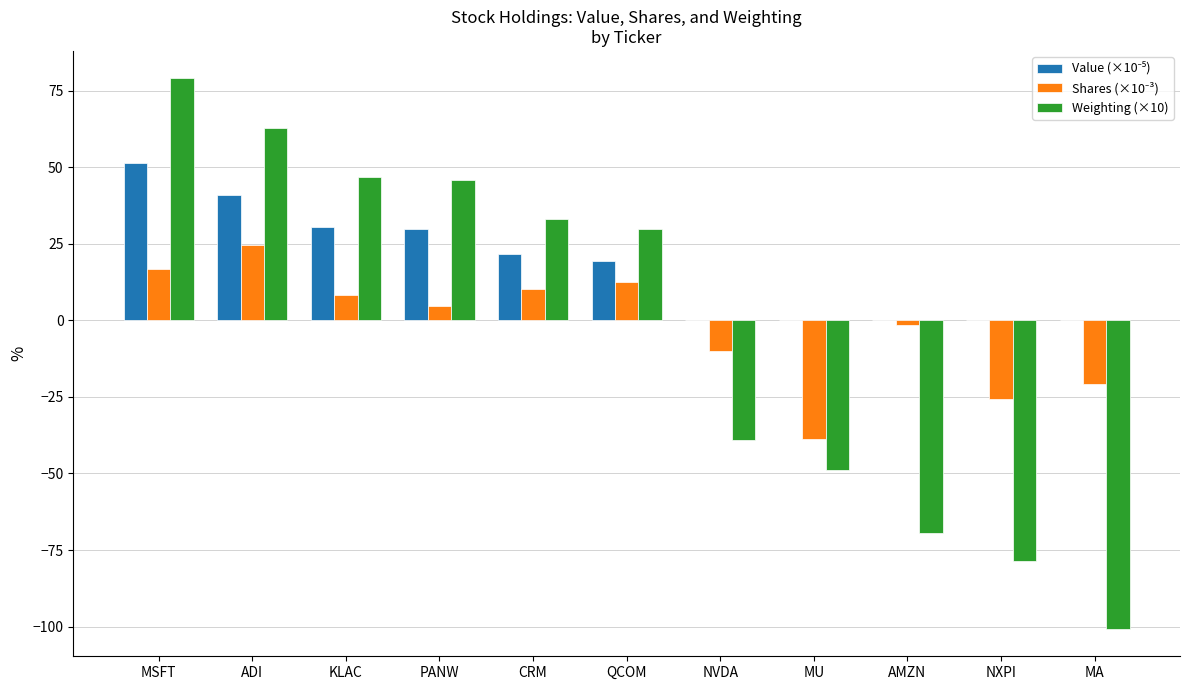

What is the sum of all Weighting (×10) values?

-39.2